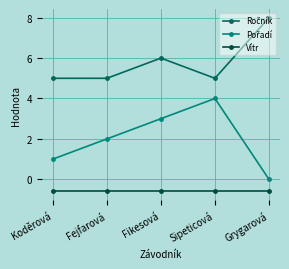

What is the label of the 4th point from the right?

Fejfarová